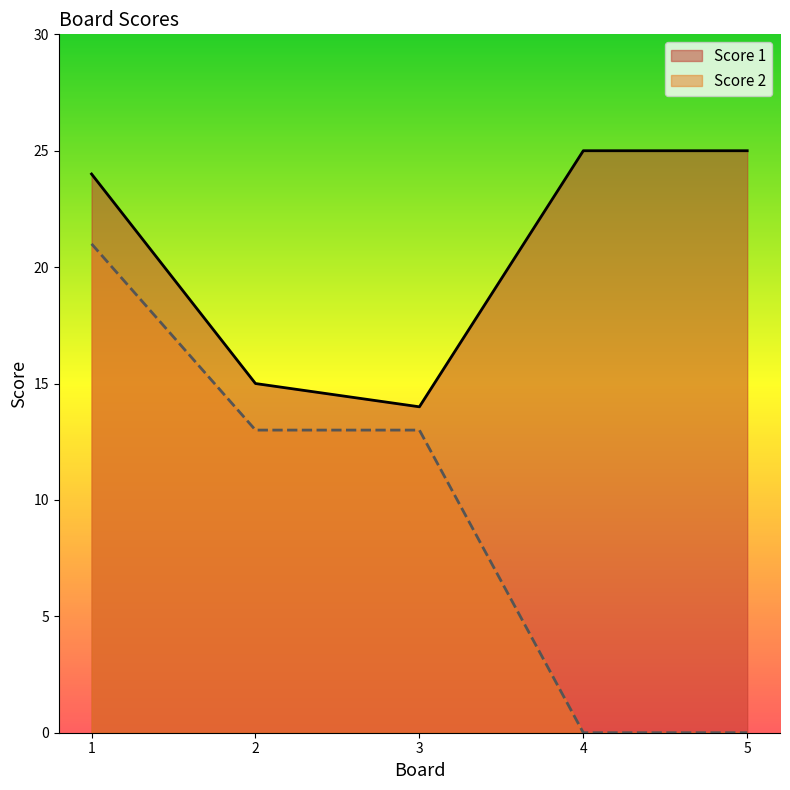

What is the difference between the maximum and second lowest values in the Score 1 series?

10